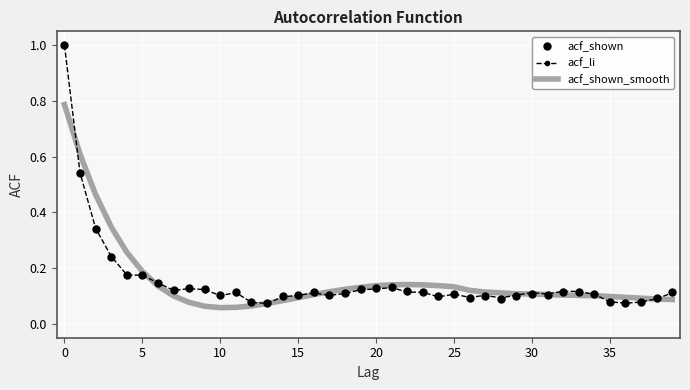

What is the maximum value shown in the chart?

1.0